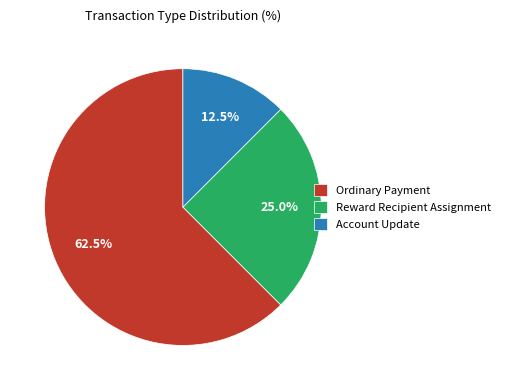

Does Reward Recipient Assignment account for over 50% of the chart?

No